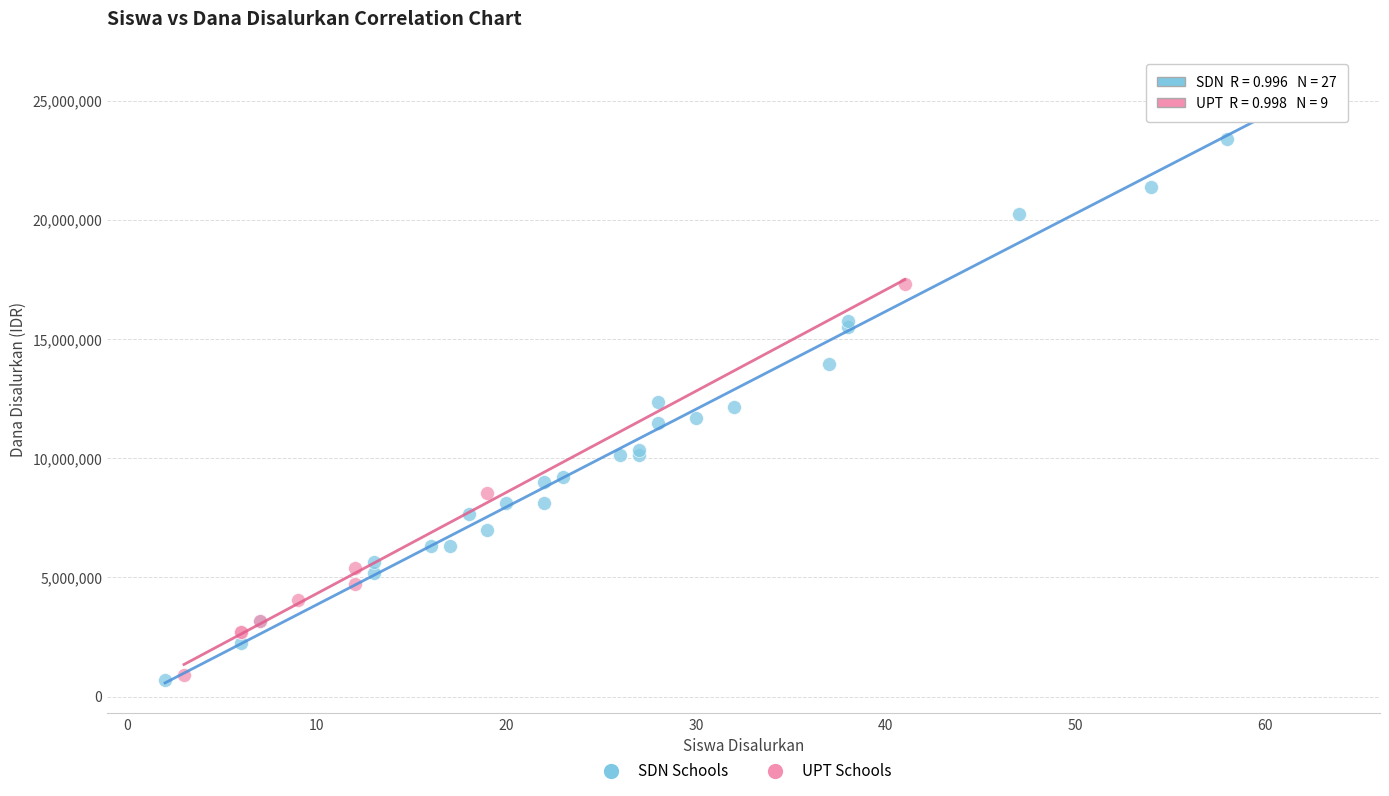

Which series has the largest Y range (max minus min)?

SDN Schools